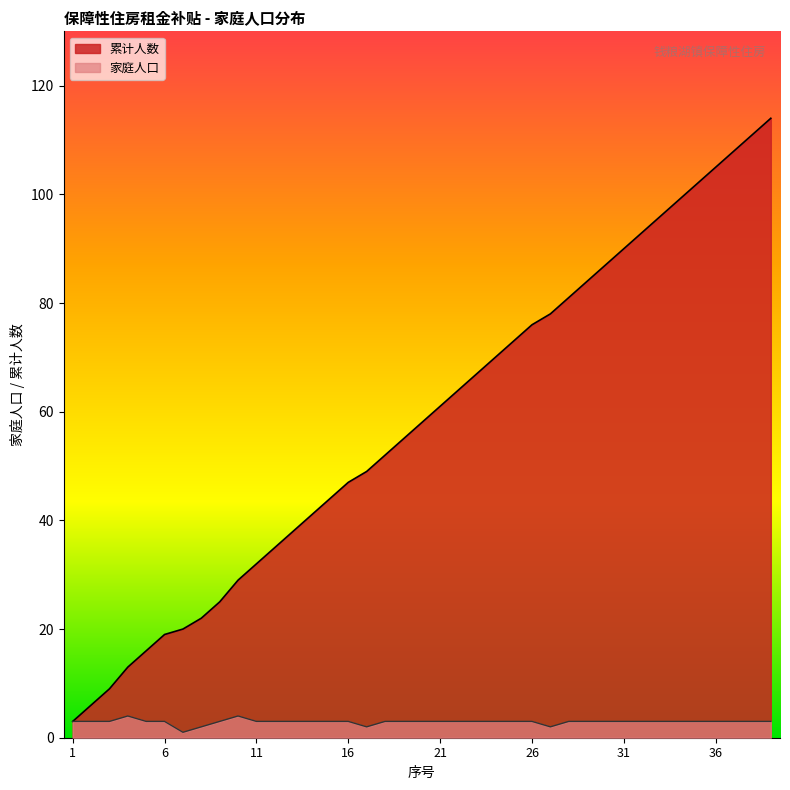

Which series has the largest total across all categories?

累计人数